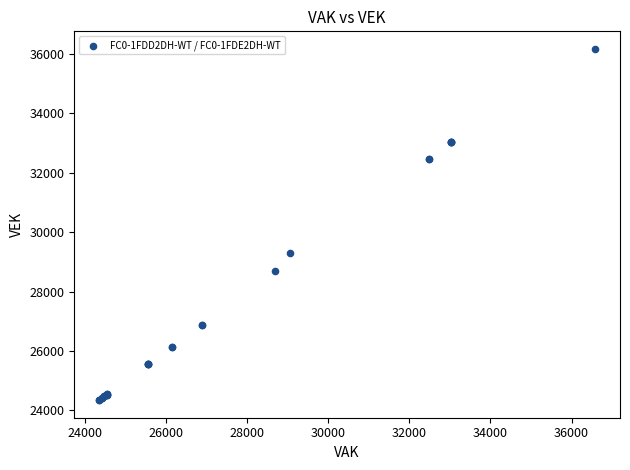

What Y value in the scatter plot is closest to 30260?

29315